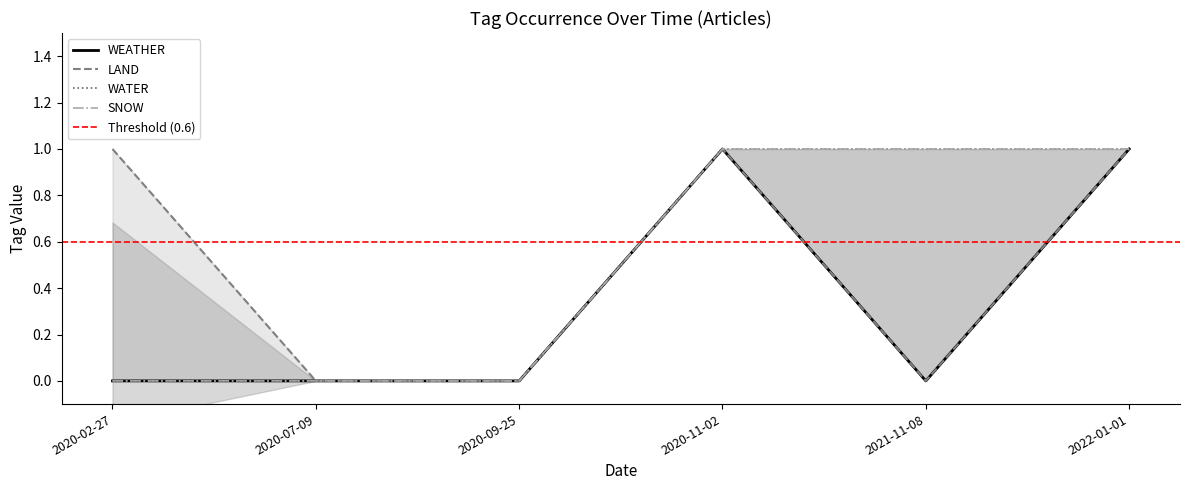

What is the label of the 1st point from the right?

2022-01-01